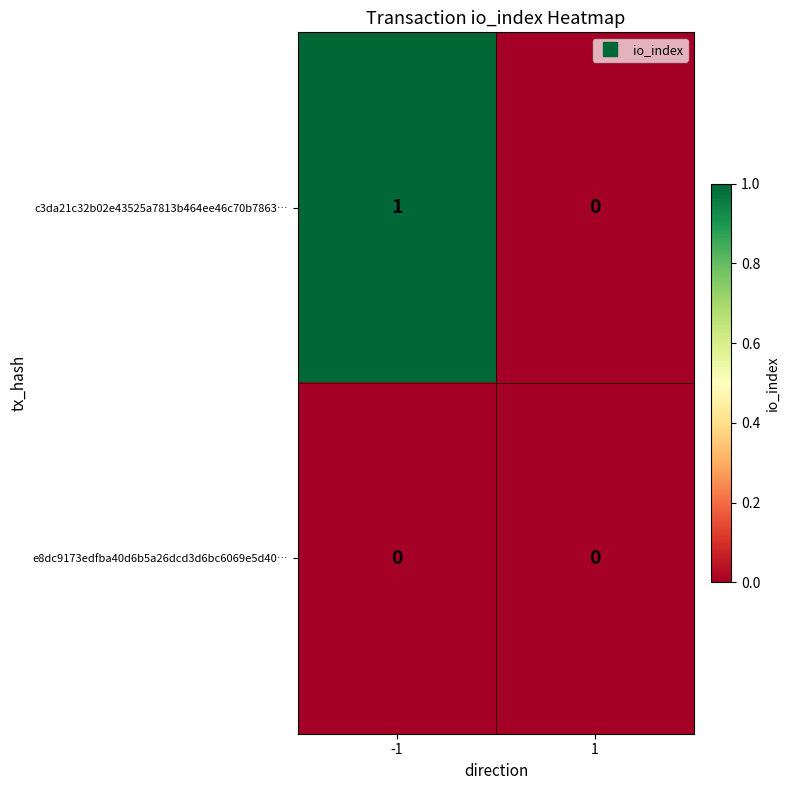

List the series in order of their overall mean, lowest first.

e8dc9173edfba40d6b5a26dcd3d6bc6069e5d40…, c3da21c32b02e43525a7813b464ee46c70b7863…